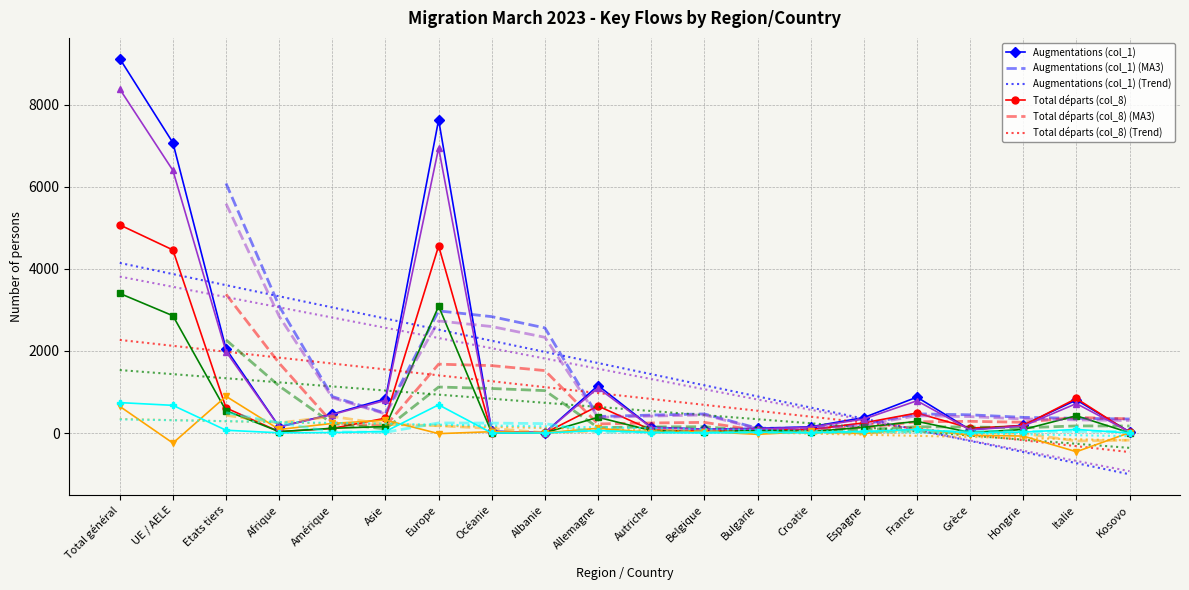

What is the label of the 15th point from the left?

Espagne